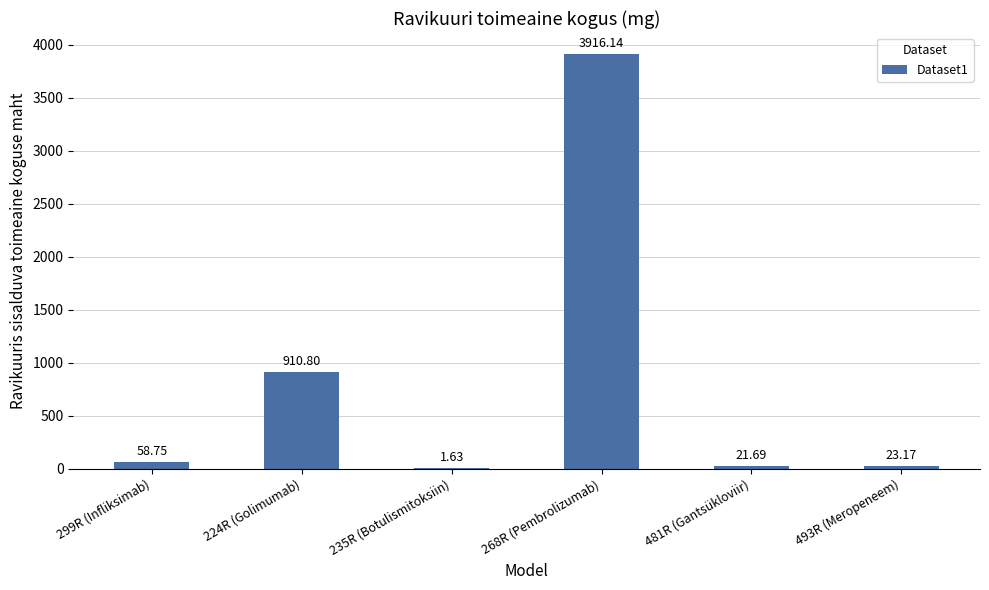

What is the change in value from 481R (Gantsükloviir) to 493R (Meropeneem)?

+1.5